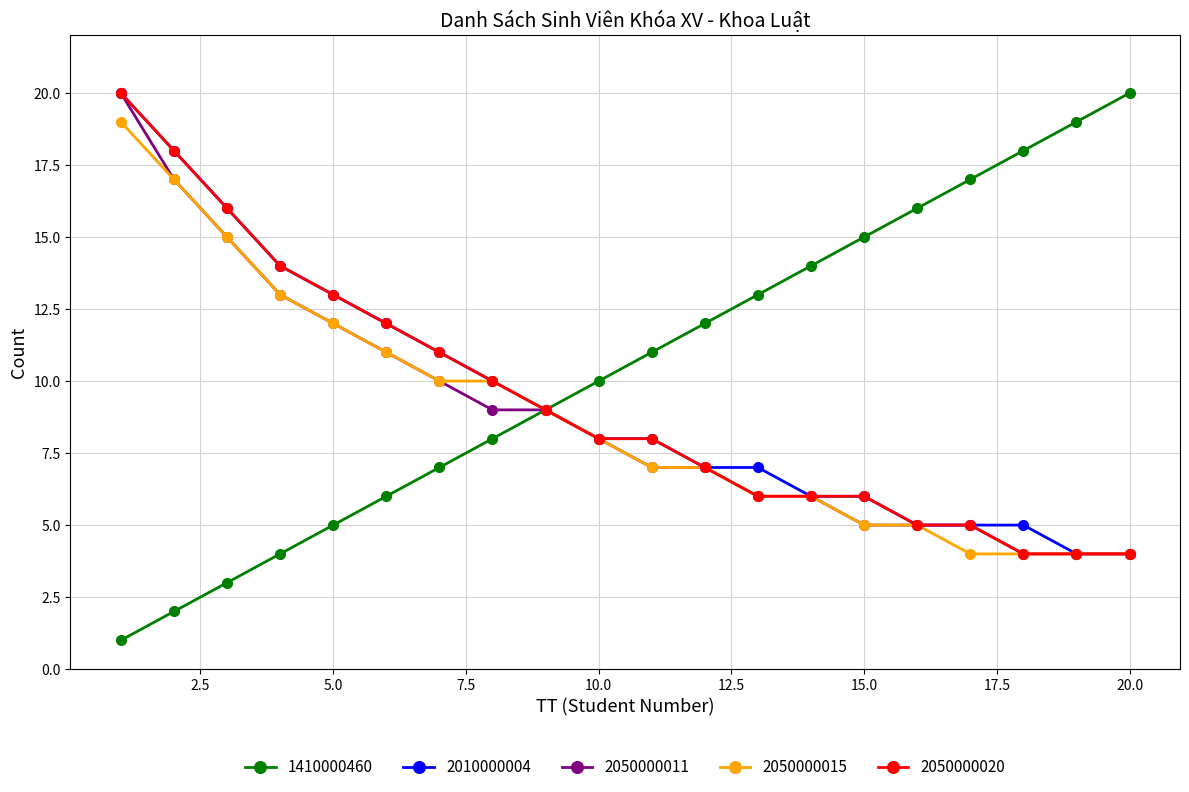

Which series has the largest range (max minus min)?

1410000460